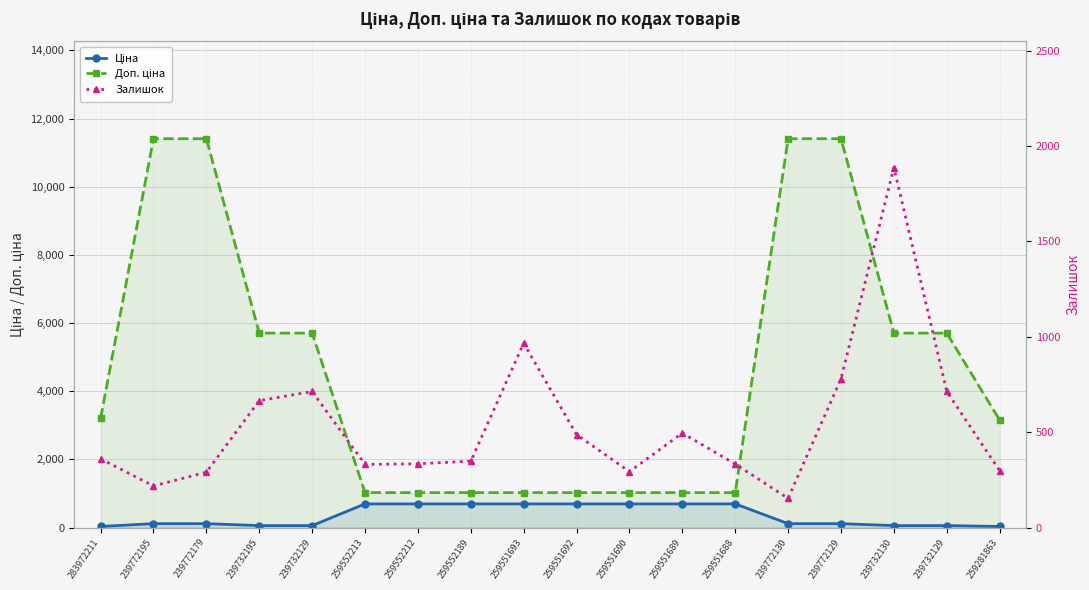

Where is Залишок nearest to the value 1020?

259551693